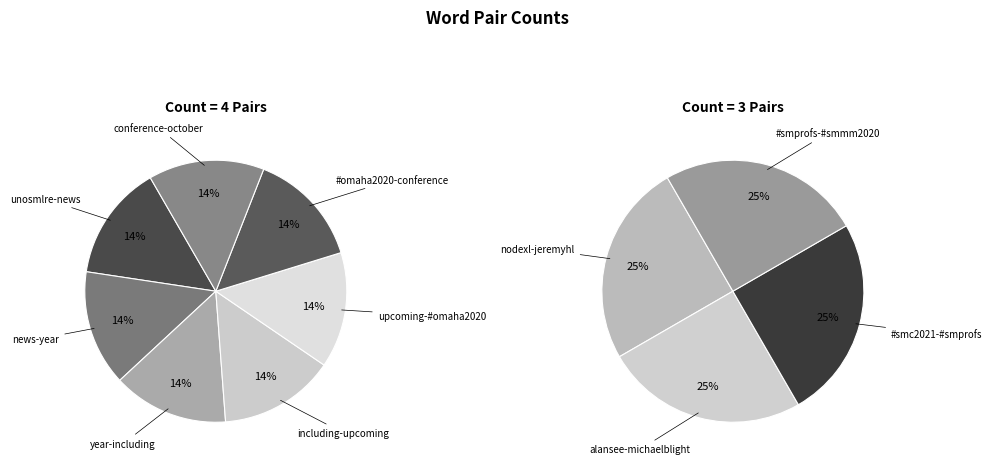

How many segments does this pie chart have?

11